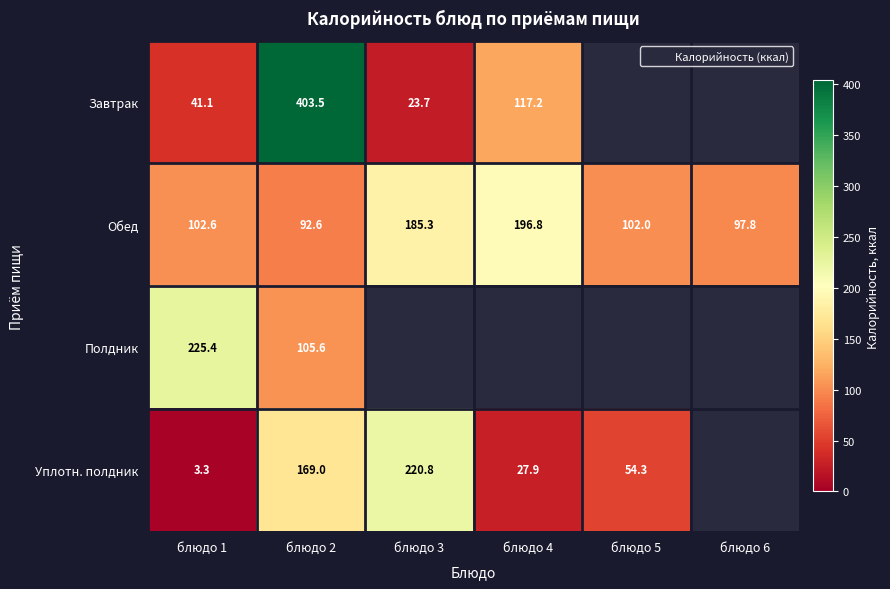

What is the maximum value shown in the chart?

403.5